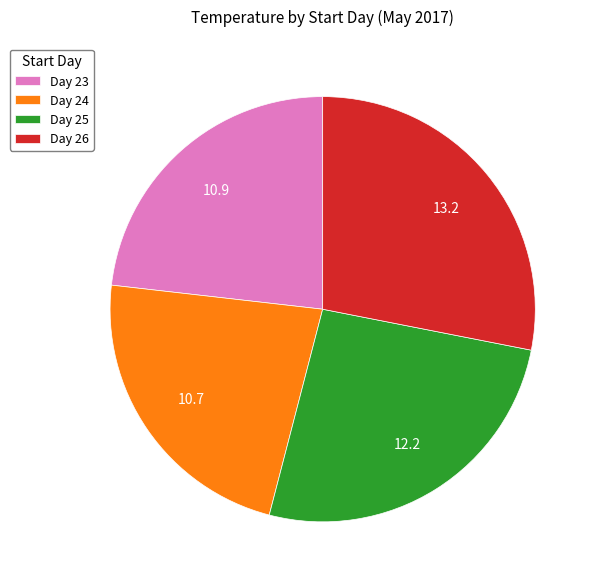

Combined, do Day 23 and Day 26 account for over 50%?

Yes